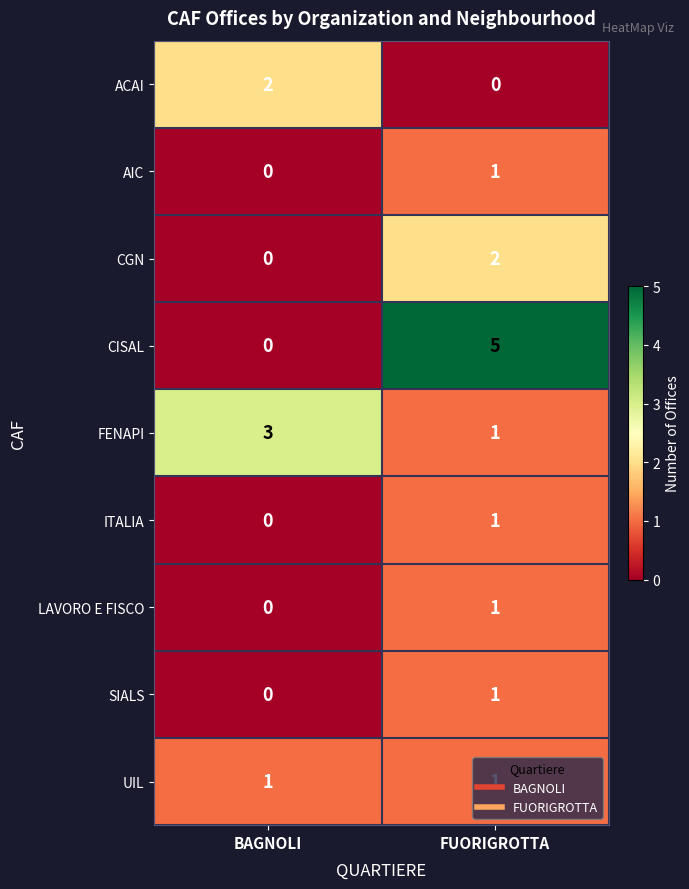

What is the difference between the CISAL values at FUORIGROTTA and BAGNOLI?

5